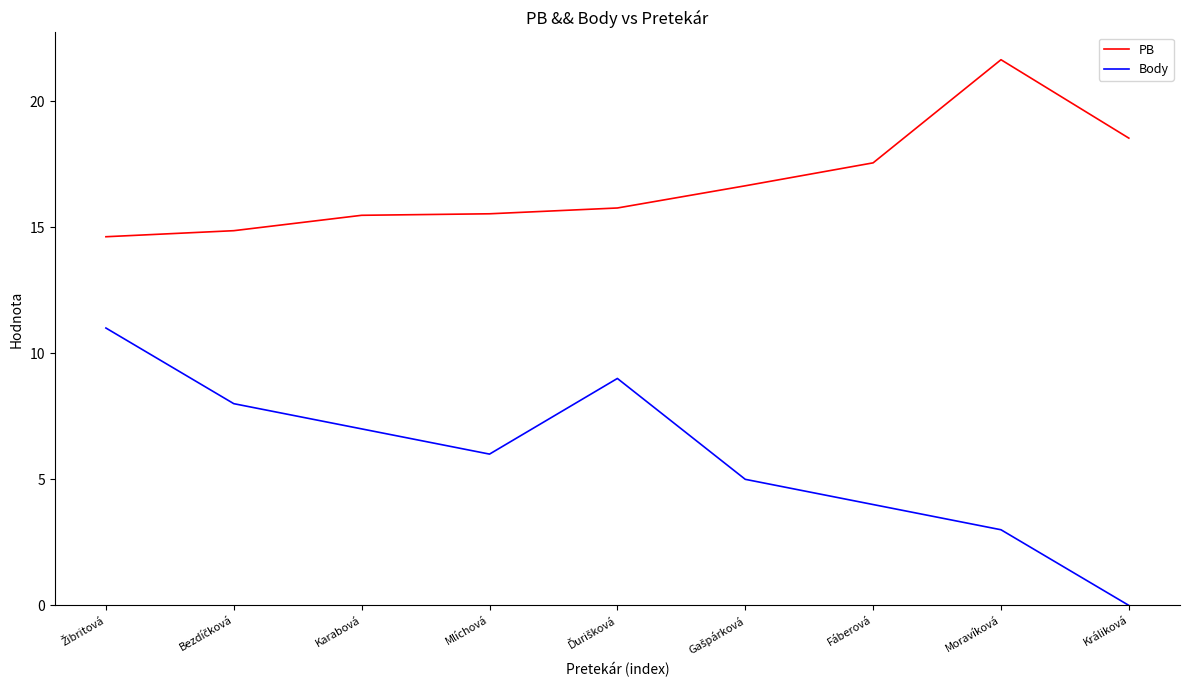

What is the difference between the maximum and minimum values in the PB series?

7.0